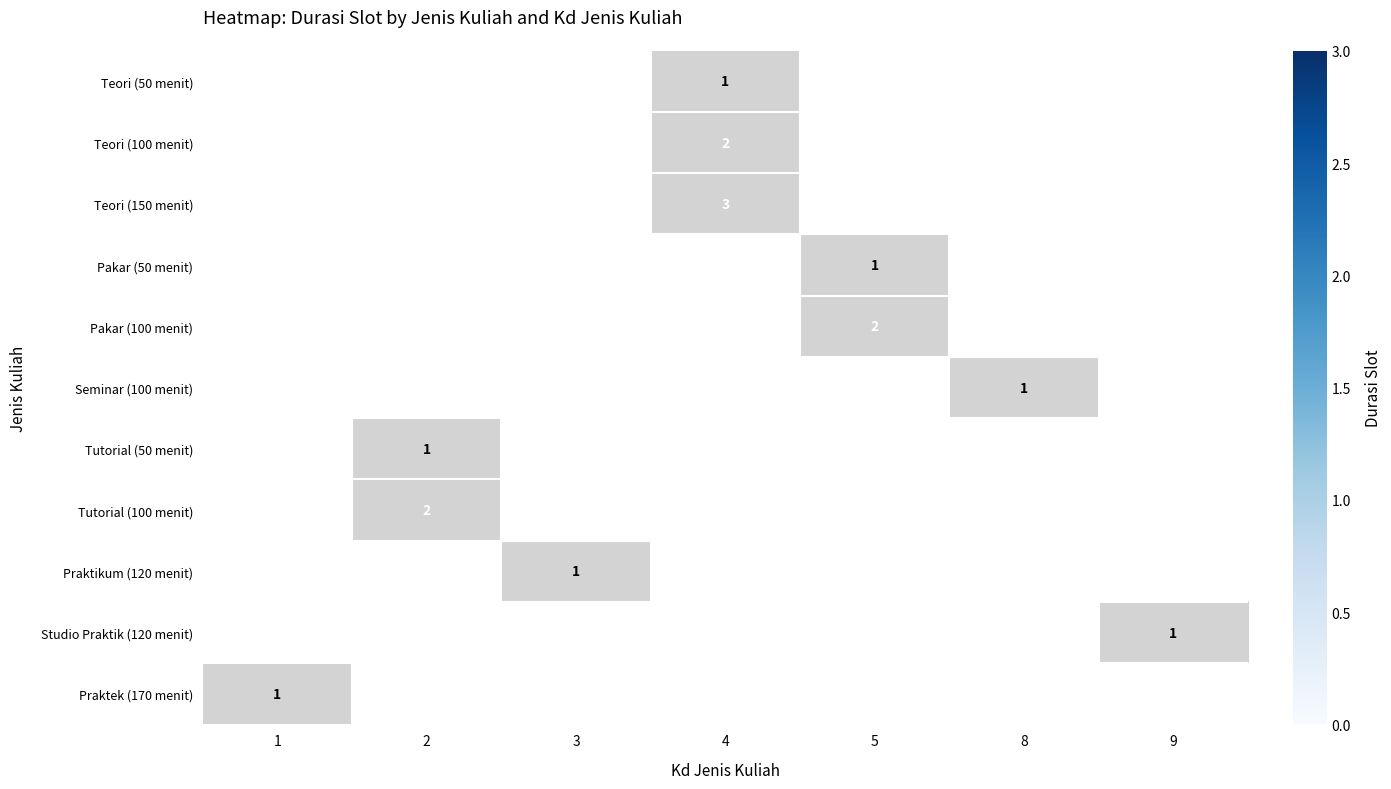

At which category is the sum across all series the highest?

1